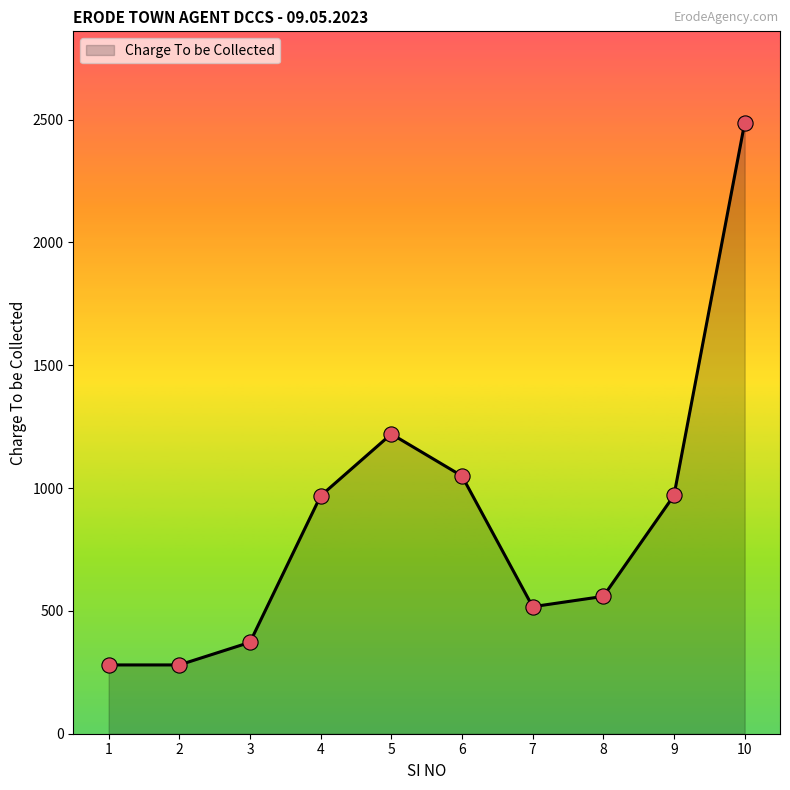

What is the change in value from 1 to 6?

+769